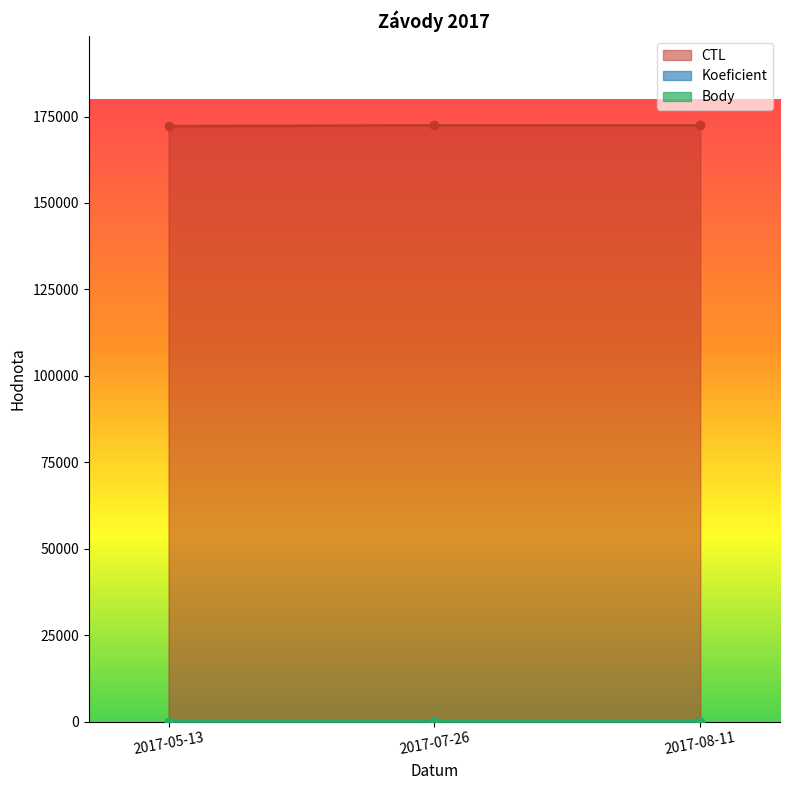

Rank the series at 2017-08-11 from highest to lowest value.

CTL, Koeficient, Body